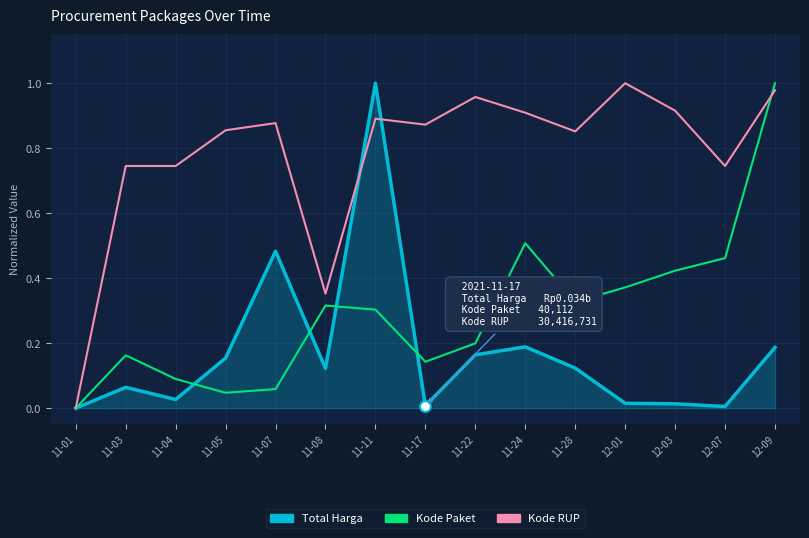

Is the value of Kode Paket at 12-03 greater than the value of Total Harga at 11-24?

Yes